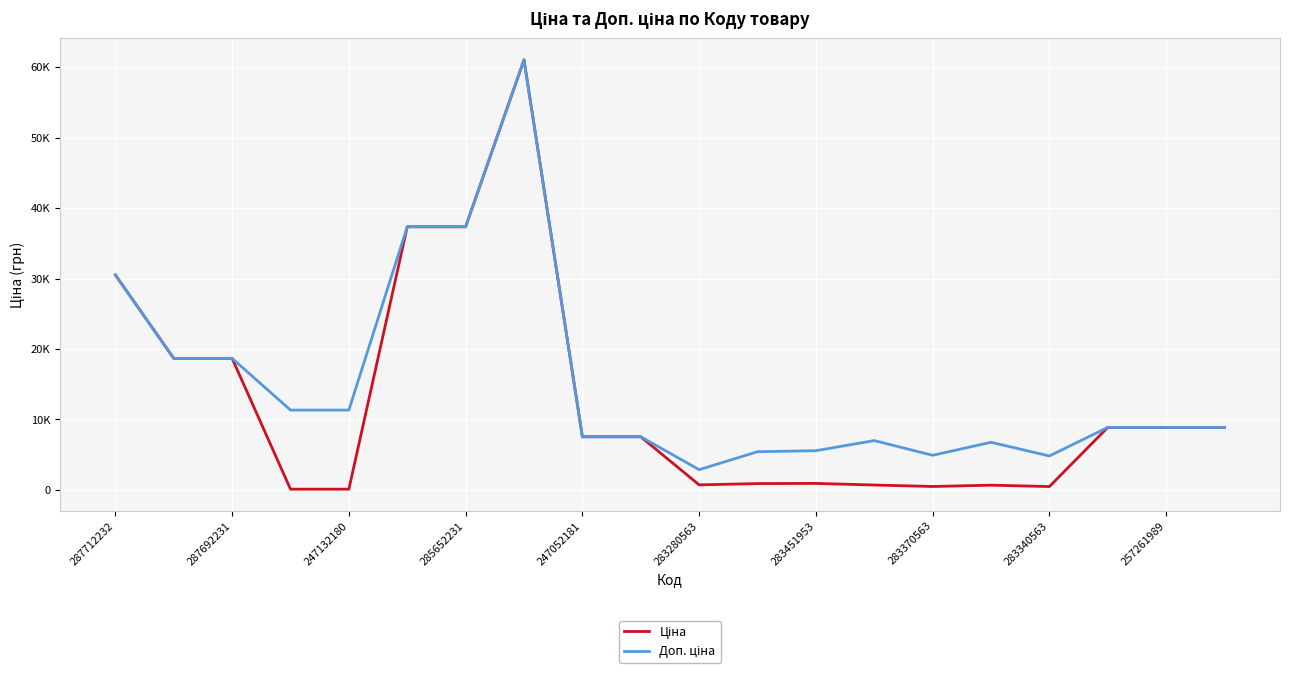

Where is Доп. ціна nearest to the value 31951?

287712232